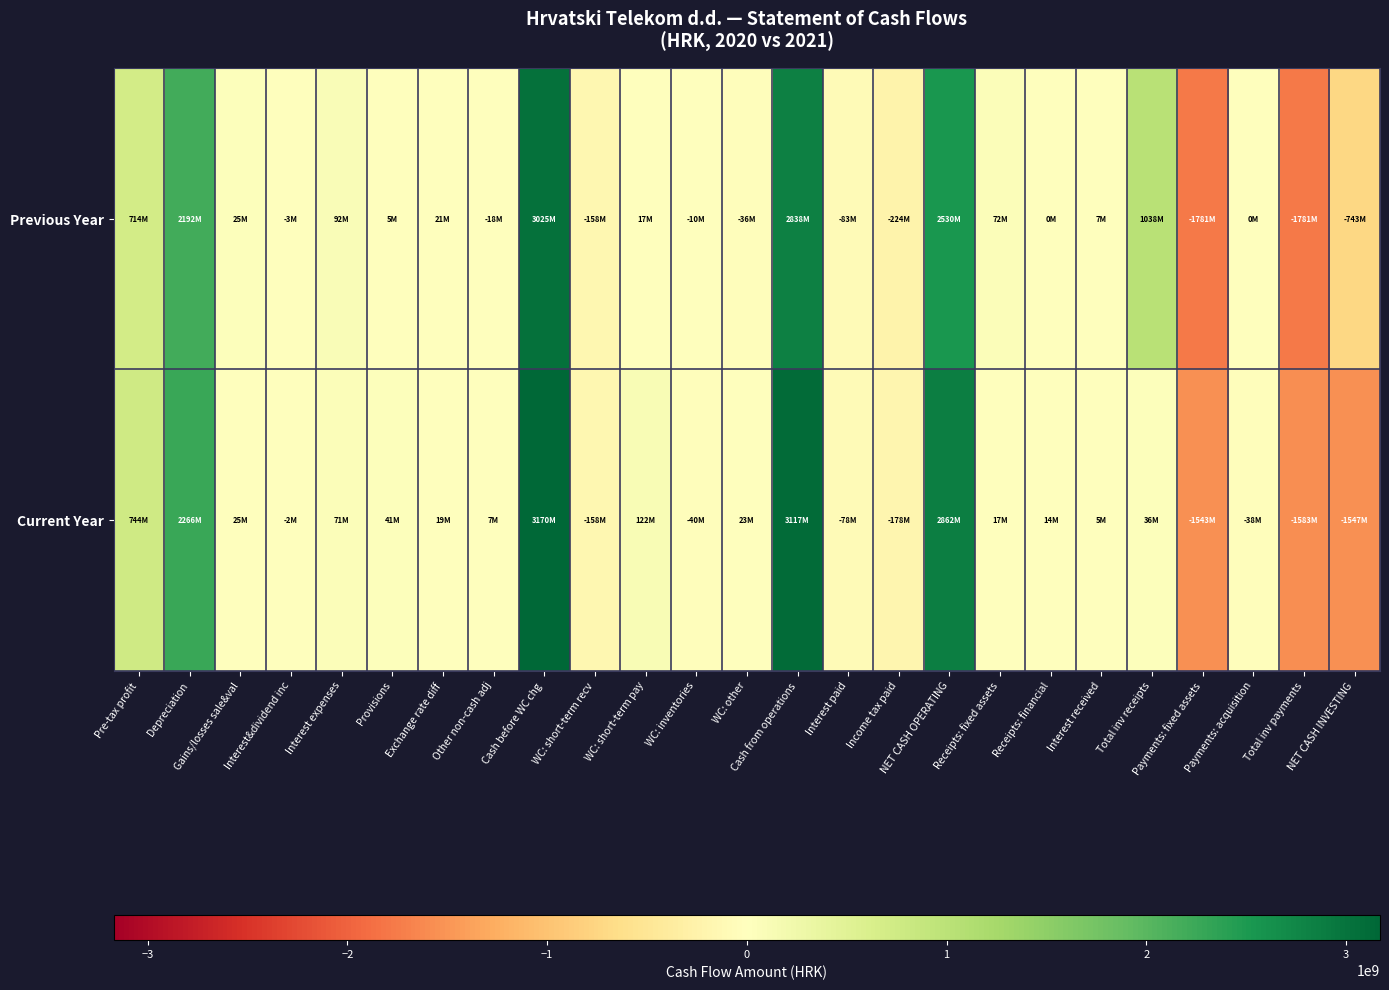

At Other non-cash adj, list the series in order from smallest to largest.

Previous Year, Current Year